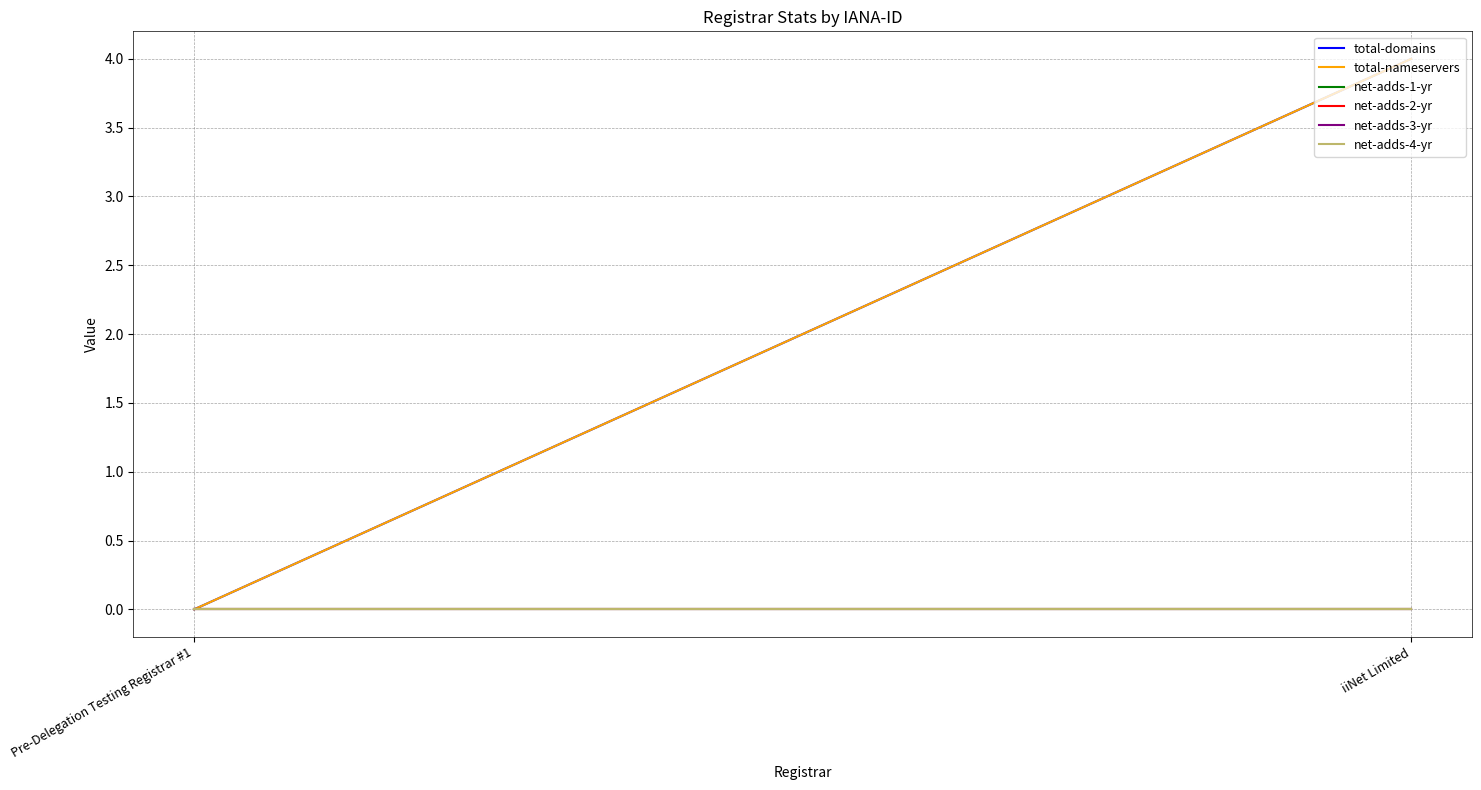

How many values in the total-domains series are below 4?

1